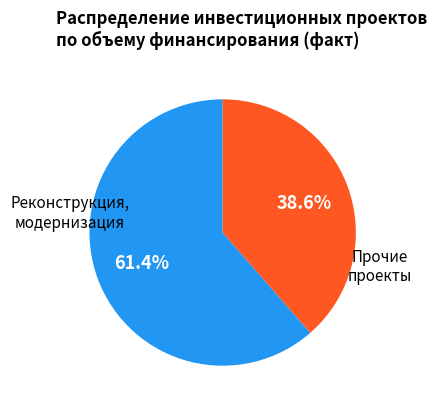

Approximately how many times larger is the value at Реконструкция, модернизация compared to Прочие проекты?

1.6